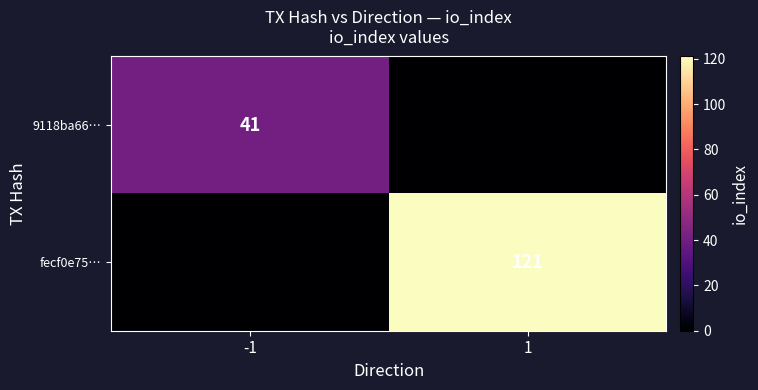

Is it true that 9118ba66… equals 41 at -1?

True